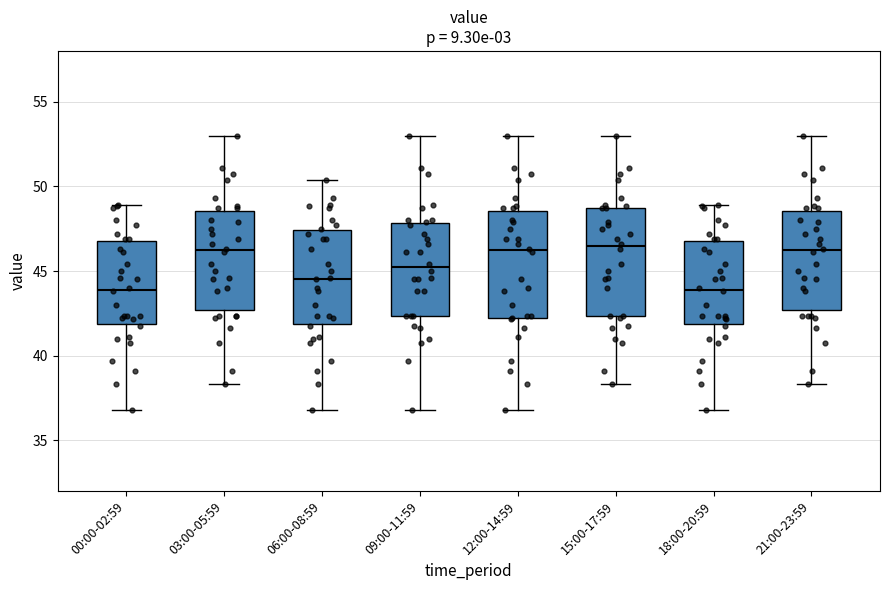

Reading left to right, transcribe this box plot: for each box, give where its median line is, the range the box spans, and where its two whiskers end, as read against the y-axis. The values are not printed on the chart, so give them approximately, as read against the axis.

00:00-02:59: median 44.0, box 42.0 to 47.0, whiskers 37.0 to 49.0
03:00-05:59: median 46.0, box 42.5 to 48.5, whiskers 38.5 to 53.0
06:00-08:59: median 44.5, box 42.0 to 47.5, whiskers 37.0 to 50.5
09:00-11:59: median 45.0, box 42.5 to 48.0, whiskers 37.0 to 53.0
12:00-14:59: median 46.0, box 42.0 to 48.5, whiskers 37.0 to 53.0
15:00-17:59: median 46.5, box 42.5 to 48.5, whiskers 38.5 to 53.0
18:00-20:59: median 44.0, box 42.0 to 47.0, whiskers 37.0 to 49.0
21:00-23:59: median 46.0, box 42.5 to 48.5, whiskers 38.5 to 53.0